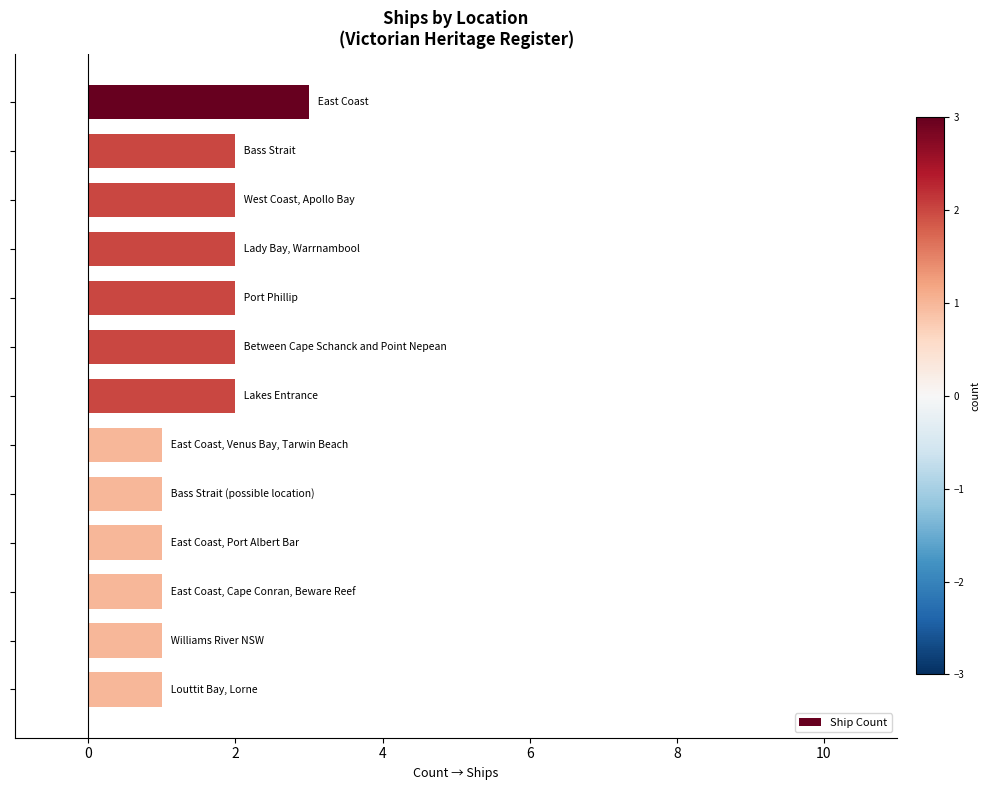

What is the greatest value displayed?

3